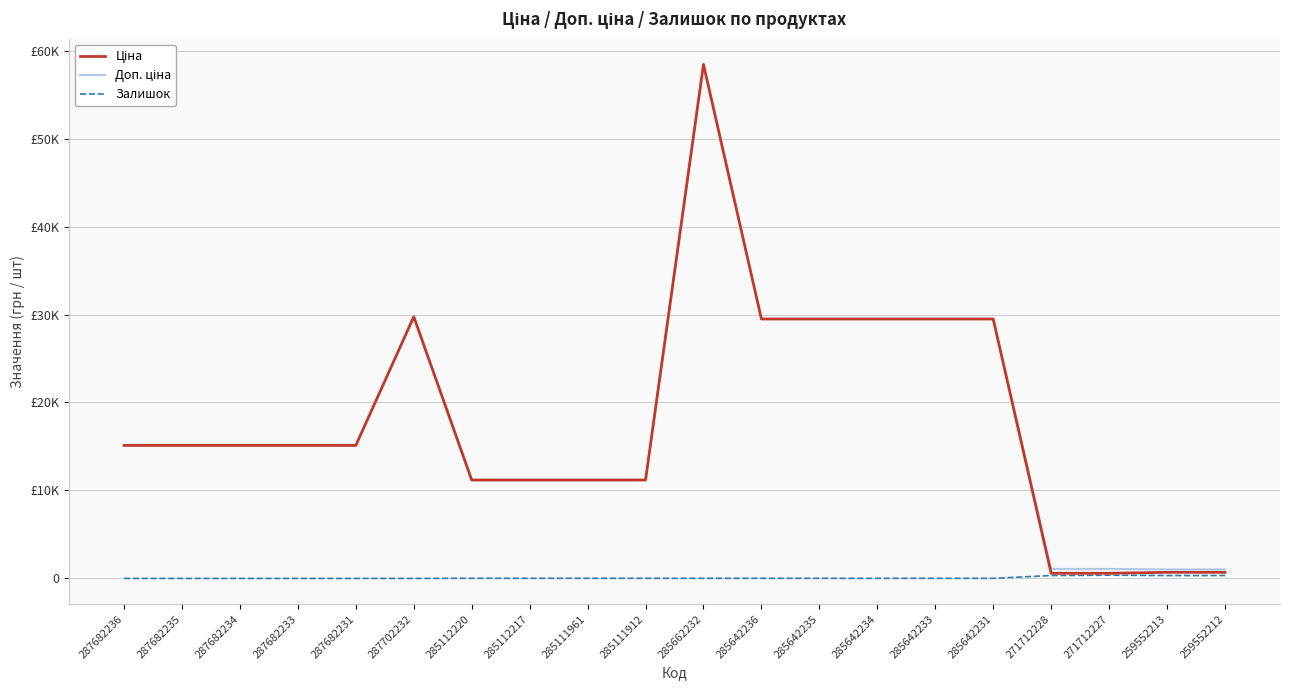

Does the chart have visible grid lines?

Yes